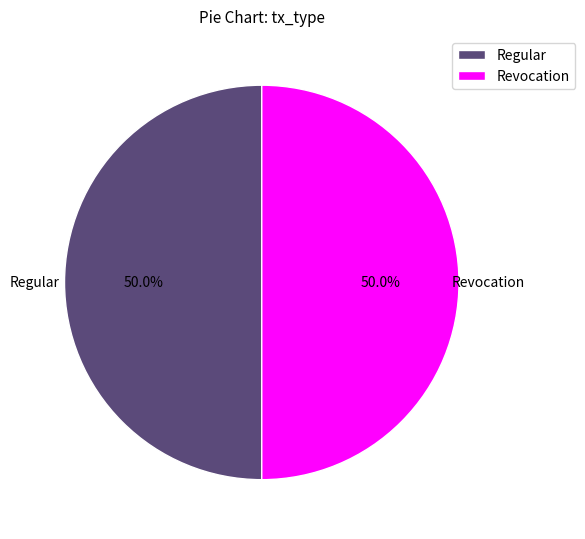

Approximately how many times larger is the value at Revocation compared to Regular?

1.0